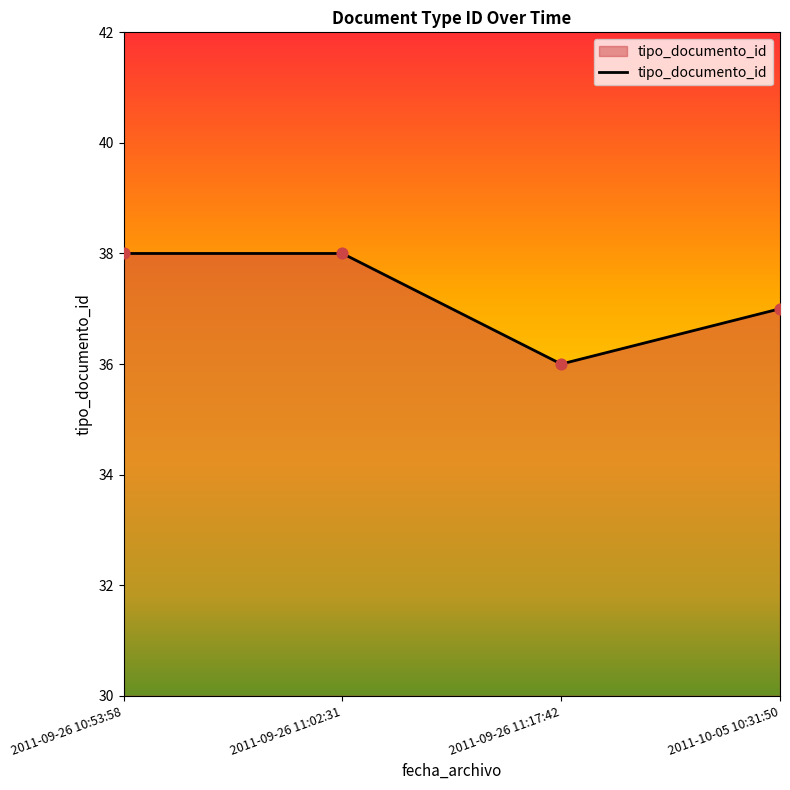

What is the change in value from 2011-09-26 11:02:31 to 2011-09-26 11:17:42?

-2